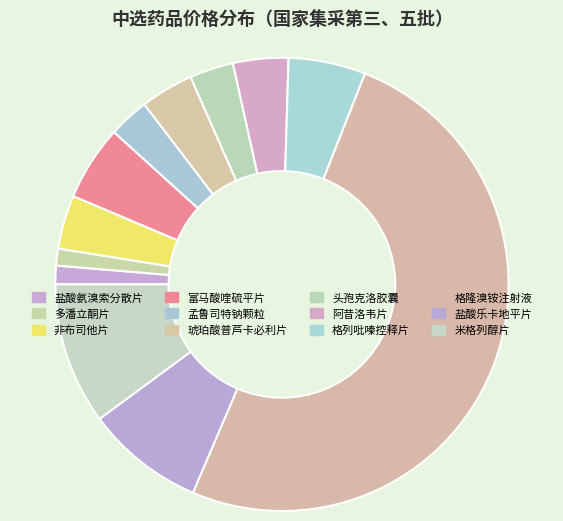

How many slices are in this pie chart?

12